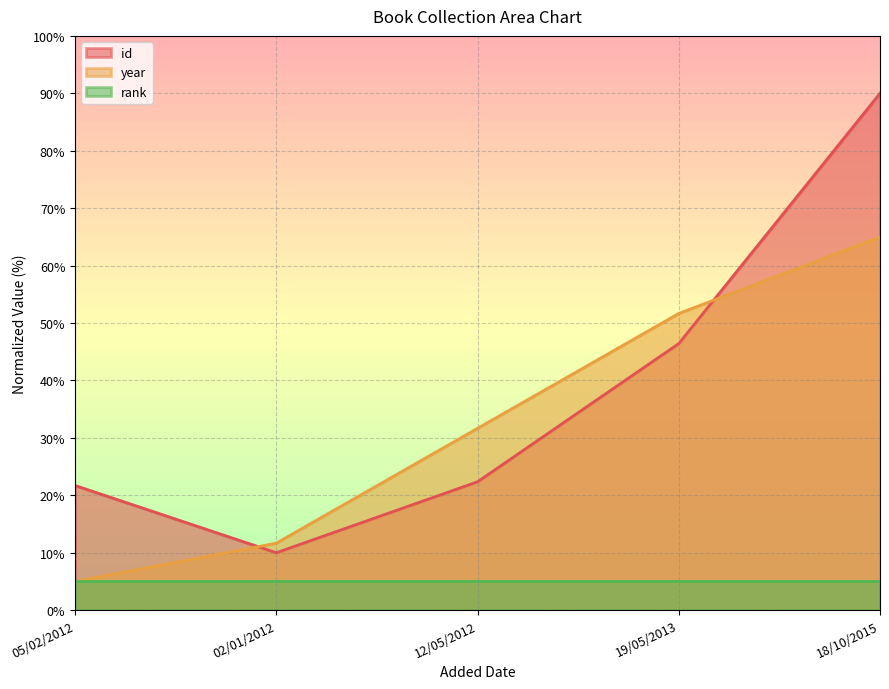

Which series has the largest range (max minus min)?

id